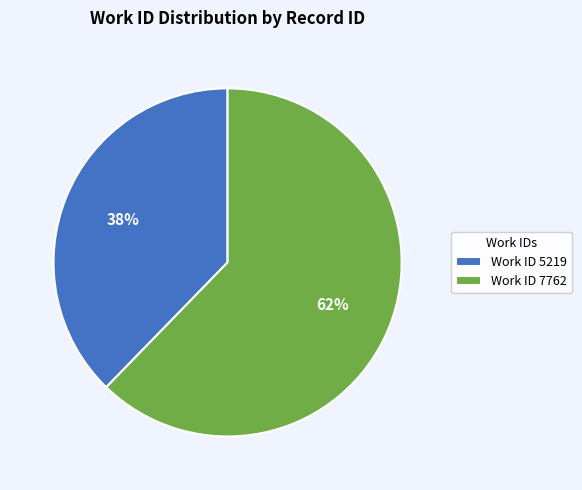

The Work ID 7762 slice represents 62% of the pie. True or false?

True